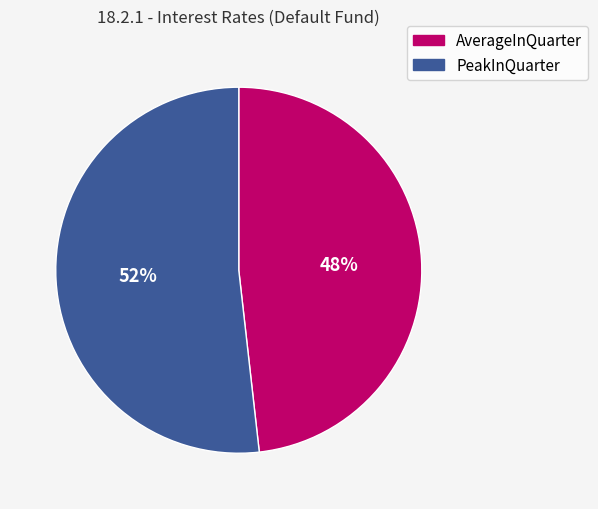

Which has a higher value, PeakInQuarter or AverageInQuarter?

PeakInQuarter